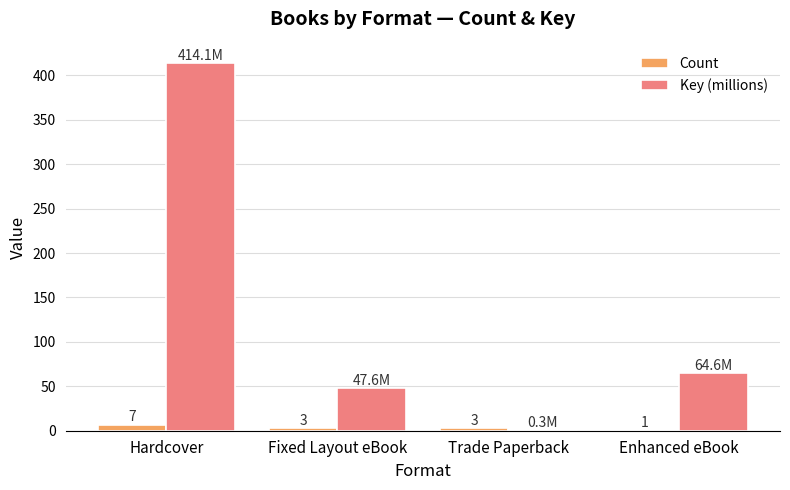

Where is Key (millions) nearest to the value 207?

Enhanced eBook